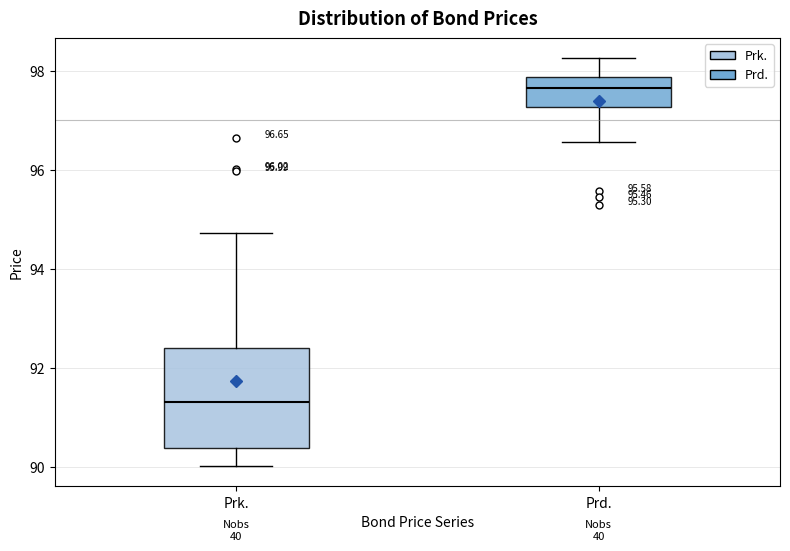

Comparing the boxes themselves (not the whiskers), which one is the tallest?

Prk.